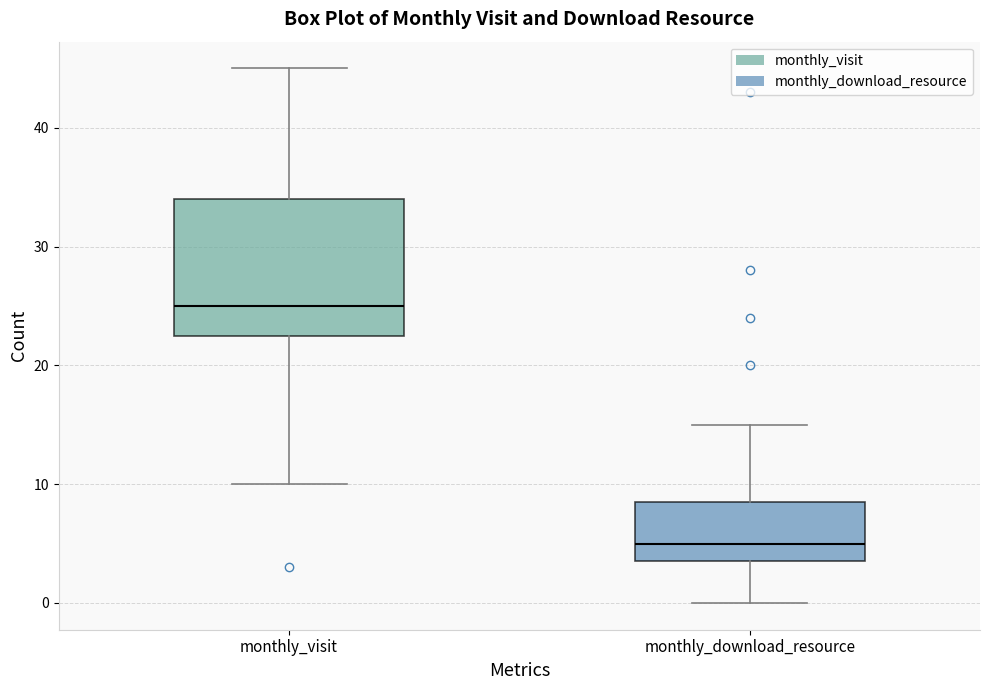

Reading left to right, transcribe this box plot: for each box, give where its median line is, the range the box spans, and where its two whiskers end, as read against the y-axis. The values are not printed on the chart, so give them approximately, as read against the axis.

monthly_visit: median 25, box 23 to 34, whiskers 10 to 45
monthly_download_resource: median 5, box 4 to 9, whiskers 0 to 15